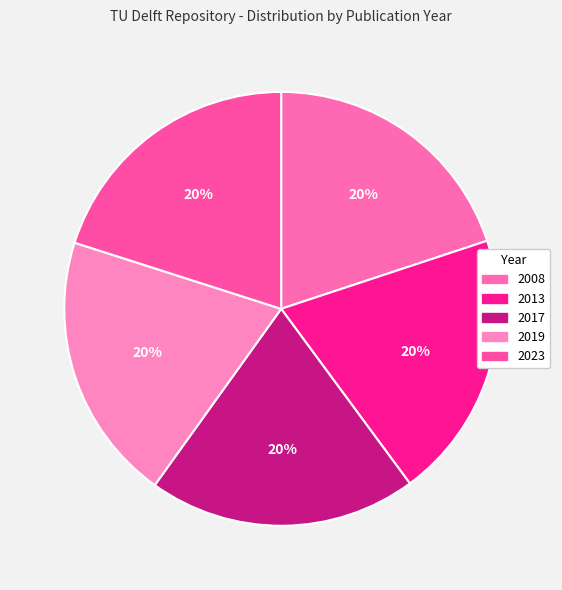

How many segments does this pie chart have?

5